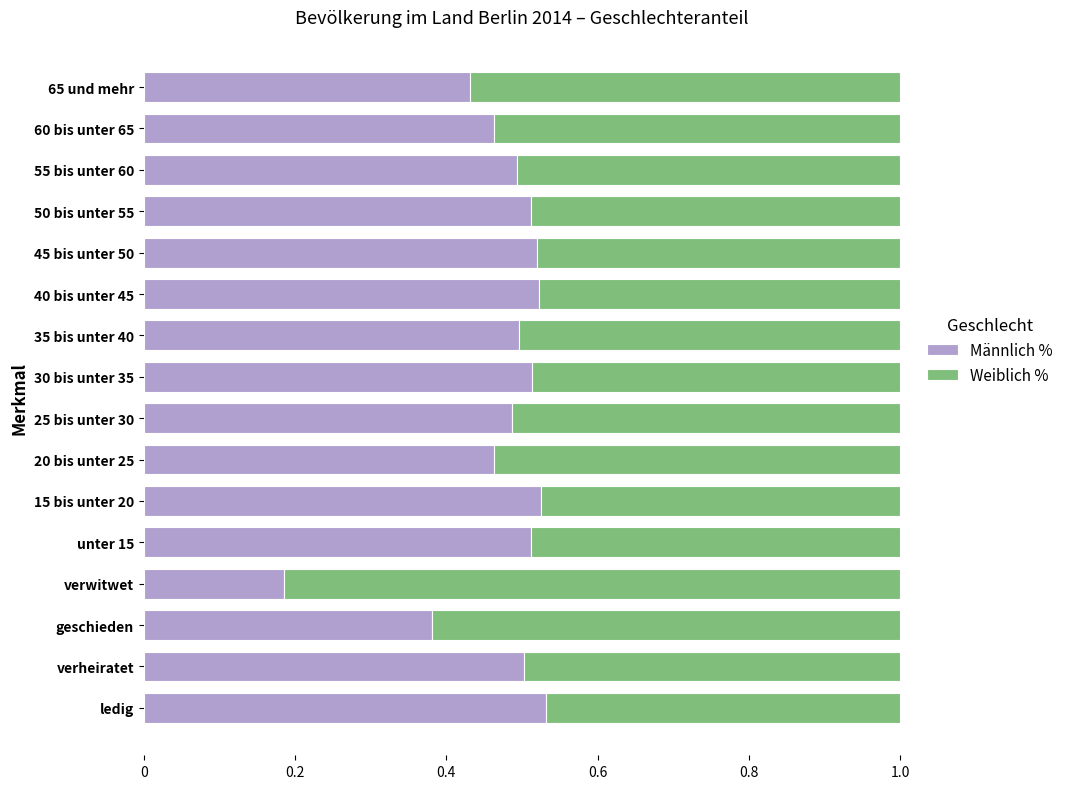

What is the difference between the maximum and minimum values in the Männlich % series?

0.3